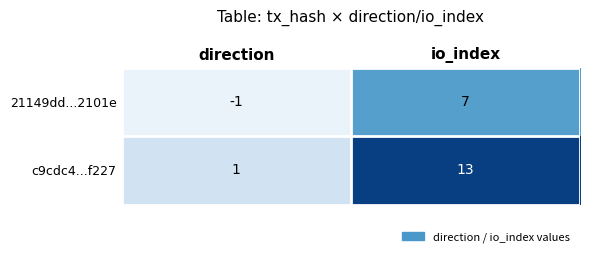

The value of 21149dd...2101e at io_index is 7. True or false?

True